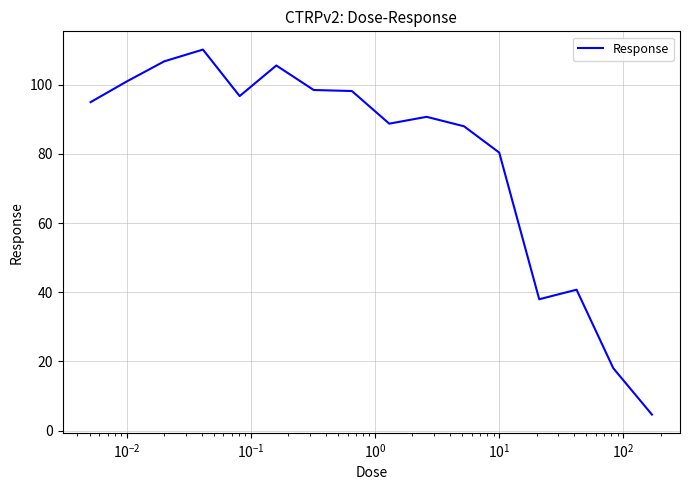

What is the difference between the maximum and minimum values?

105.6